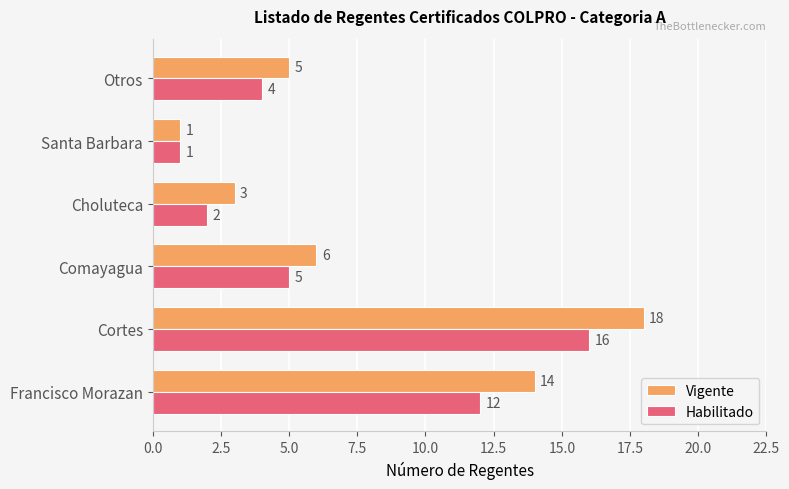

Rank the series by their maximum value, from highest to lowest.

Vigente, Habilitado